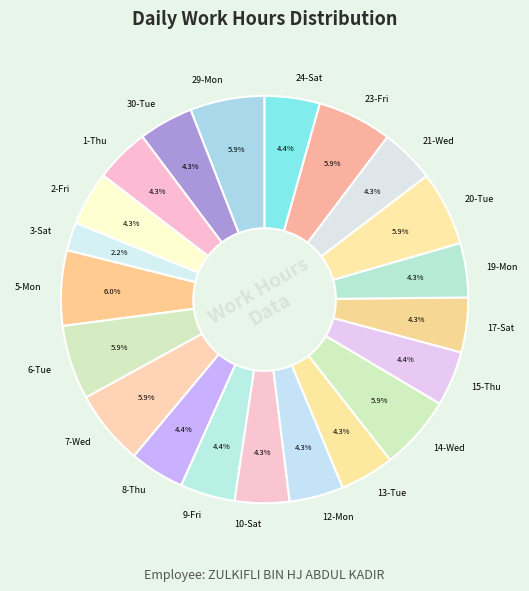

Count the number of slices in the pie.

21